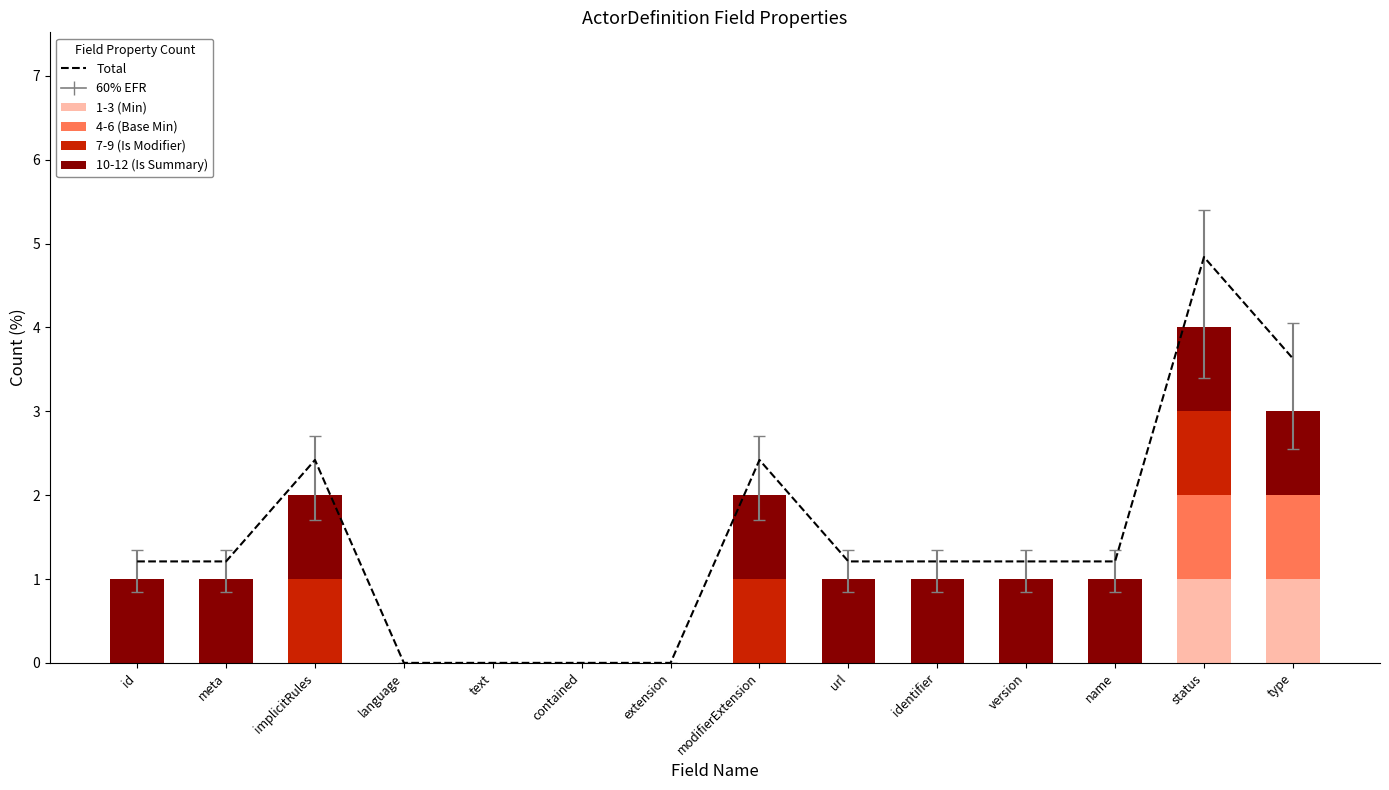

What is the label of the 6th bar from the right?

url